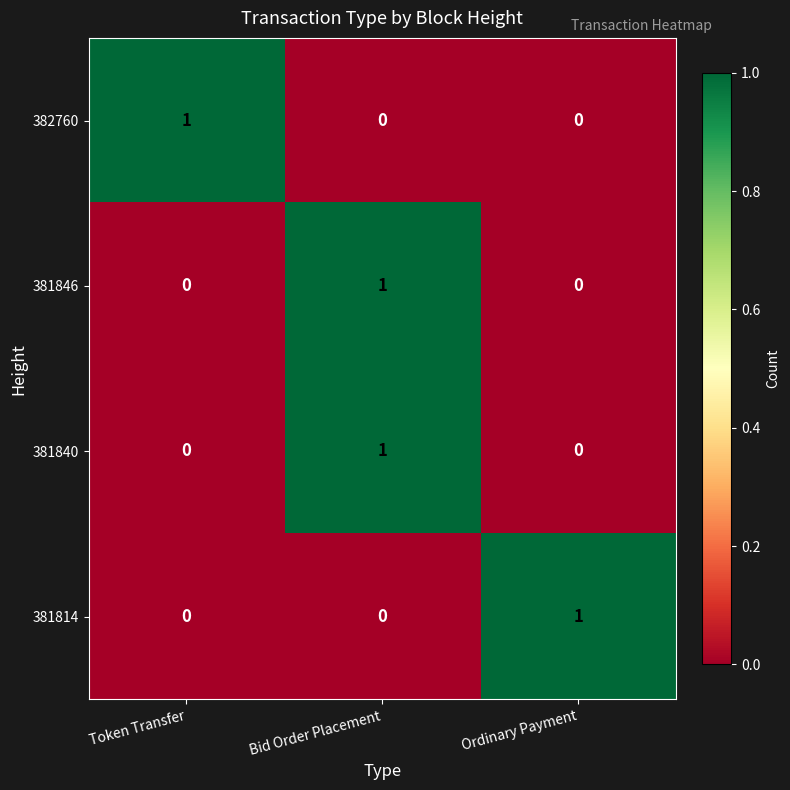

Which category has the highest value in the 381840 series?

Bid Order Placement